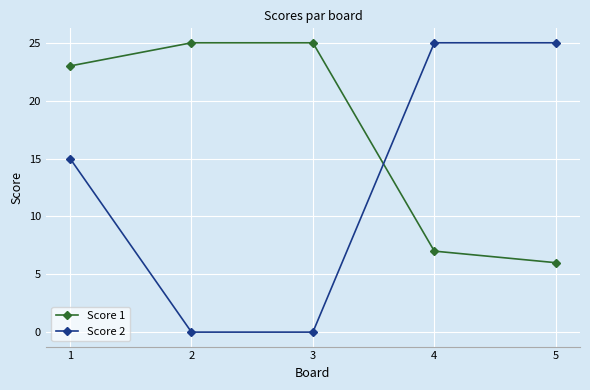

At which label does Score 1 reach its minimum?

5